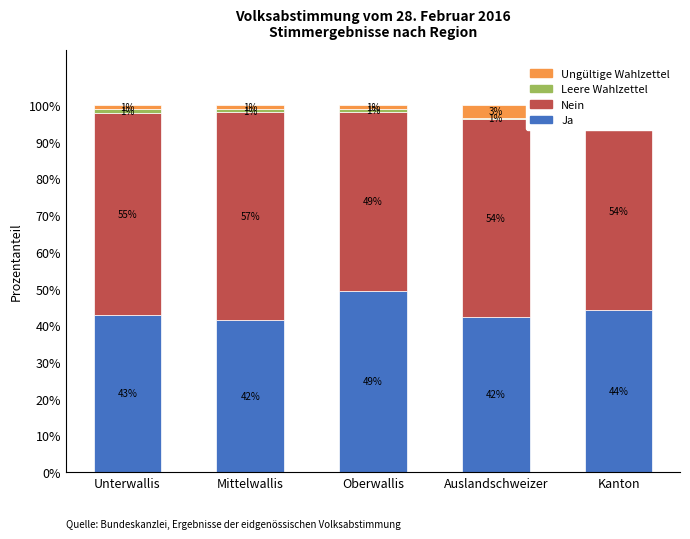

At how many categories does at least one series exceed 55?

2